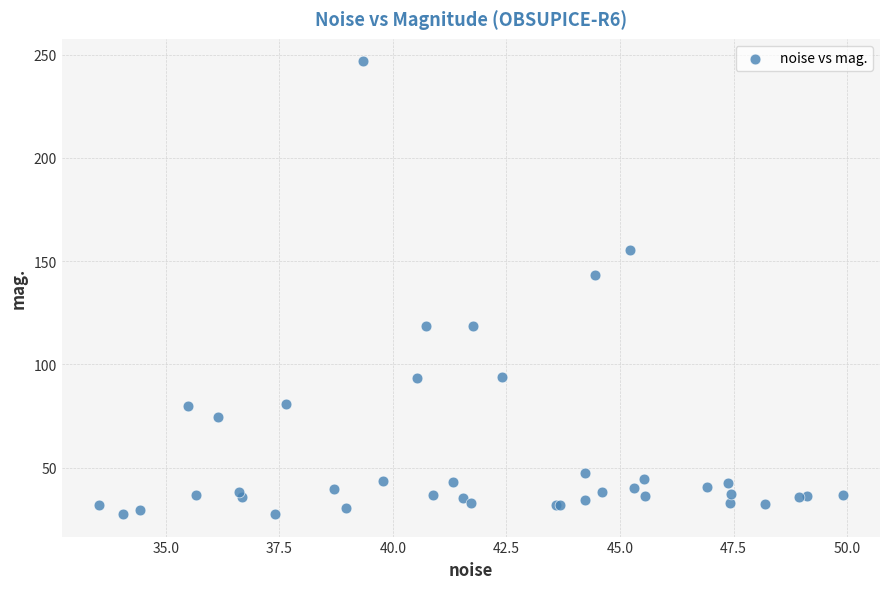

What Y value in the scatter plot is closest to 137?

143.4